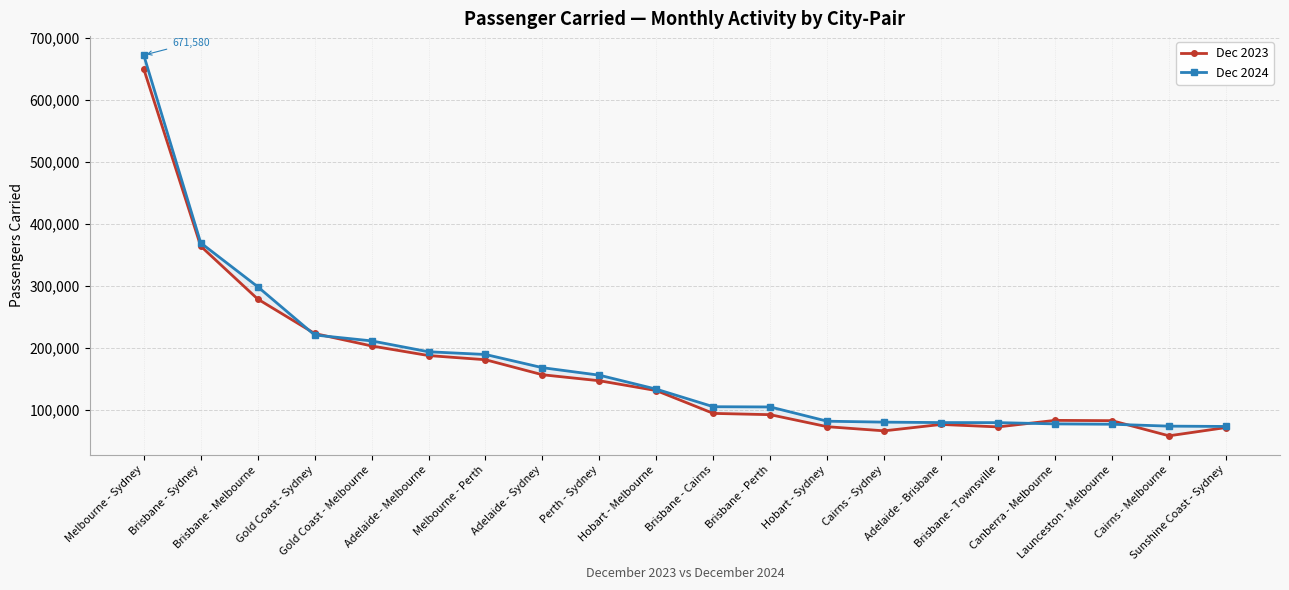

Reading left to right, transcribe all the data shown in this chart.

Dec 2023: 649226	363667	278450	222875	202793	187306	180582	156360	146701	130844	94073	91999	72634	65945	76265	72297	82834	82361	57932	71266
Dec 2024: 671580	368935	298302	220450	210973	193424	189054	167764	155668	133120	104838	104453	81486	79991	79281	79218	77141	76583	73532	73040